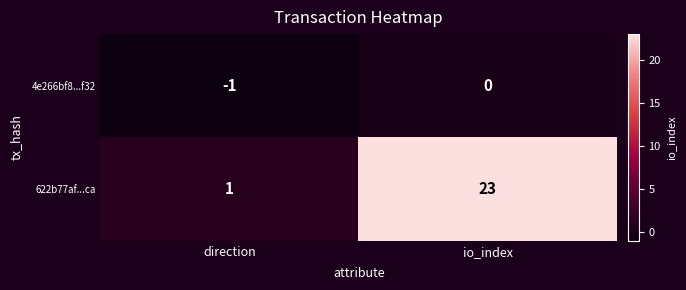

Which series has the widest spread of values?

622b77af...ca